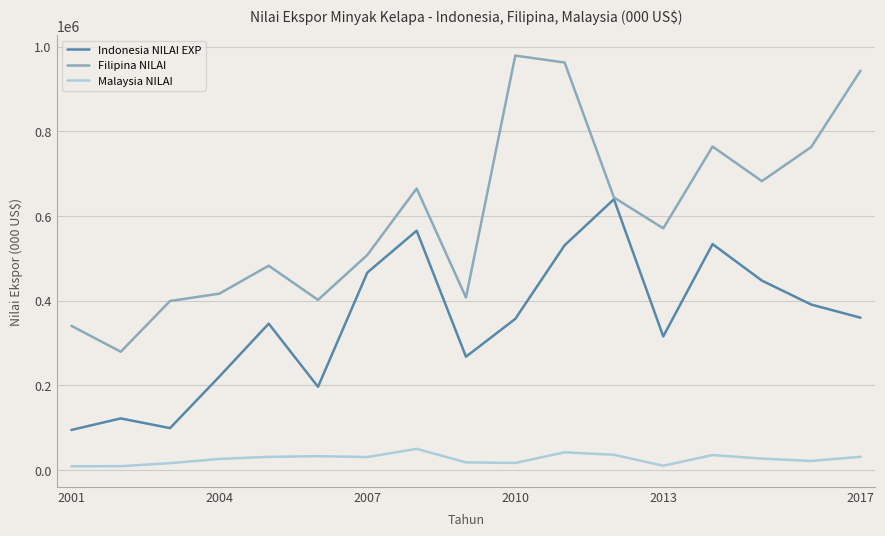

Which series has the largest total across all categories?

Filipina NILAI